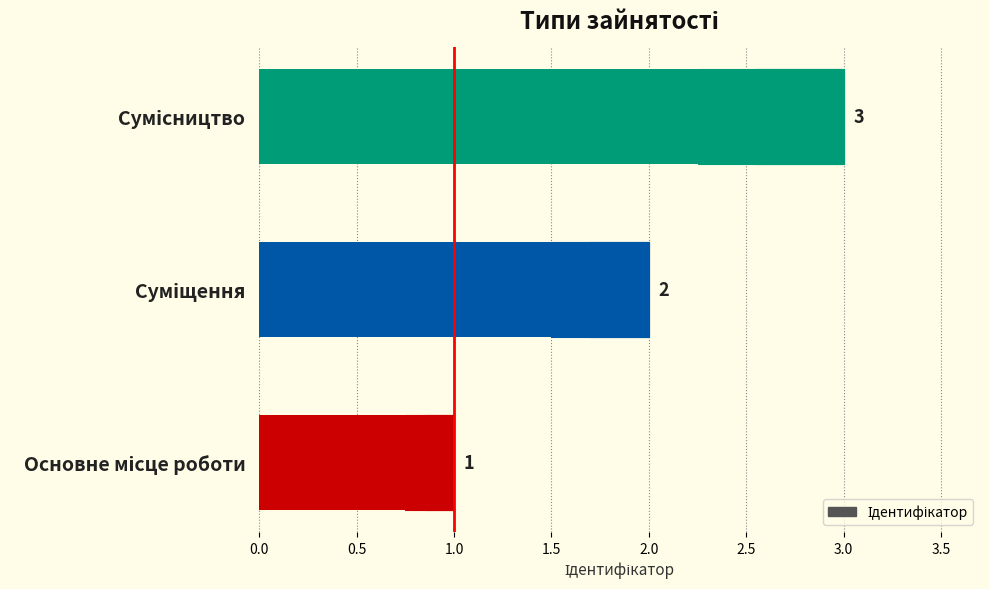

What is the difference between the second highest and minimum values?

1